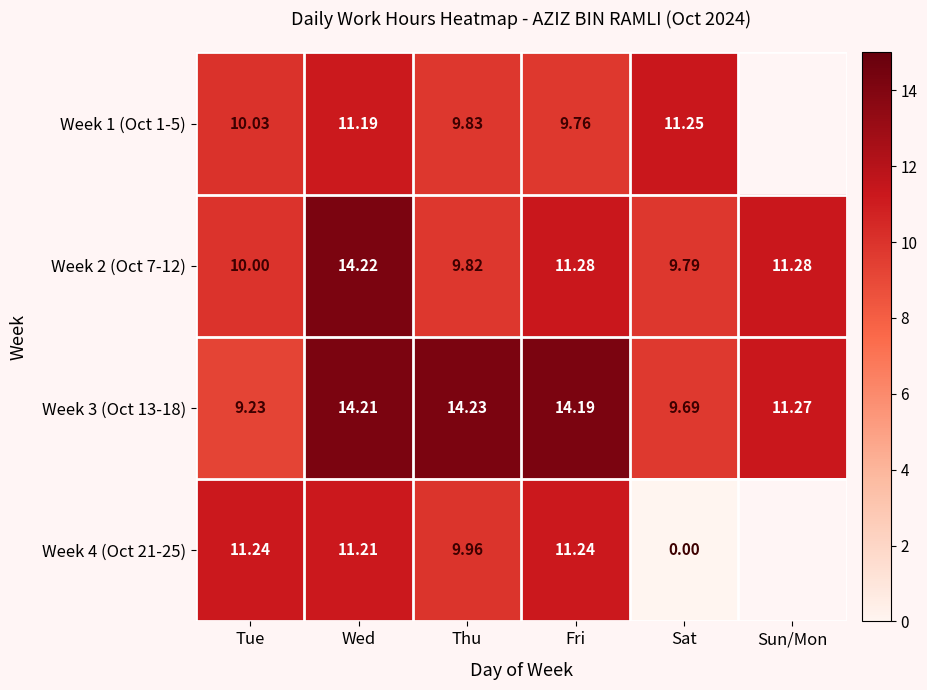

How many data points in Week 3 (Oct 13-18) are above 14?

3